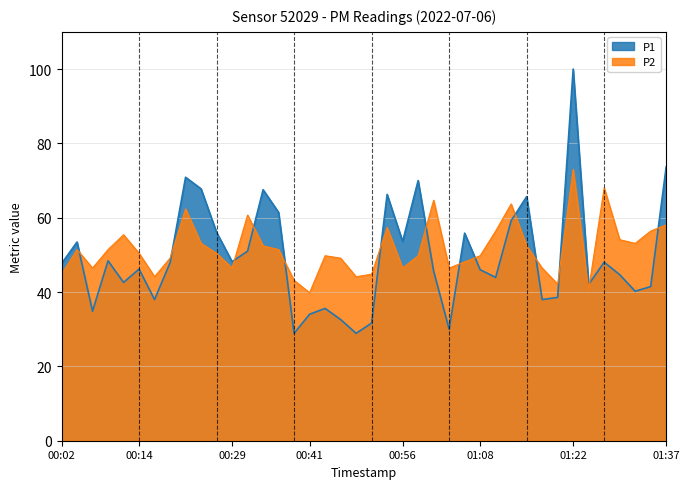

At which category does P1 reach its first local peak?

00:04